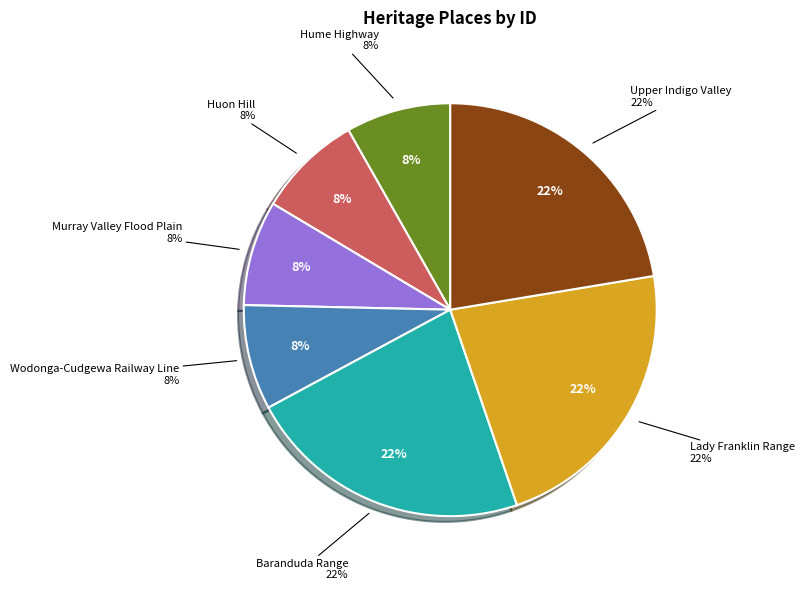

How many slices are in this pie chart?

7